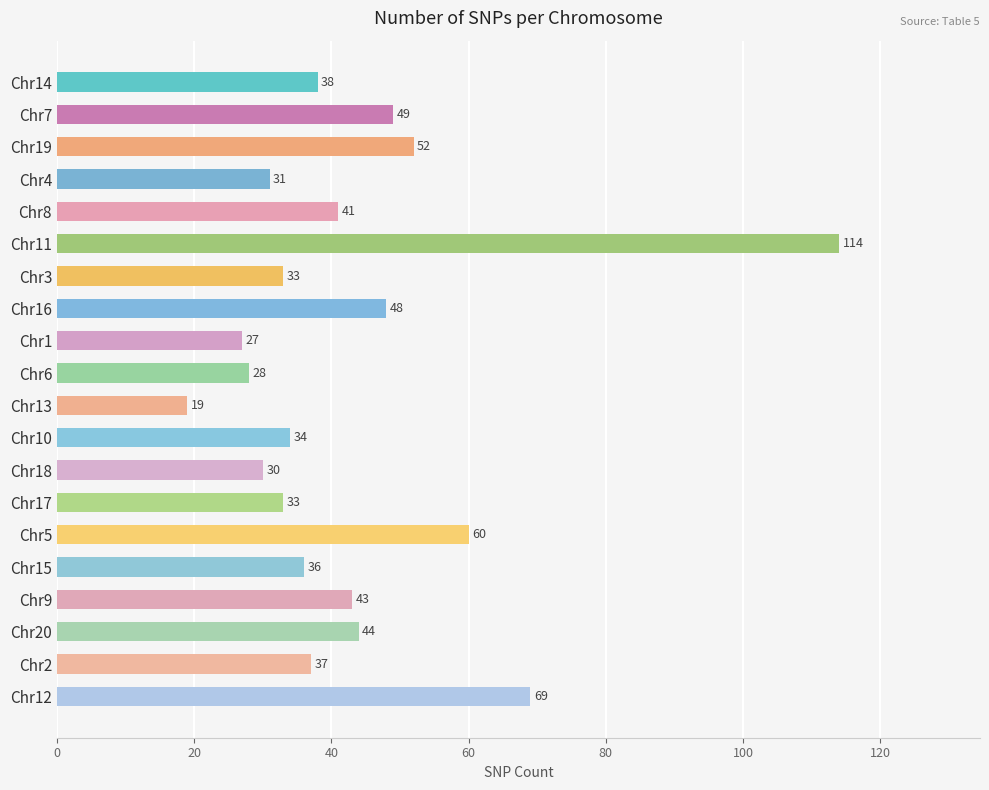

How many data points does each series have?

20